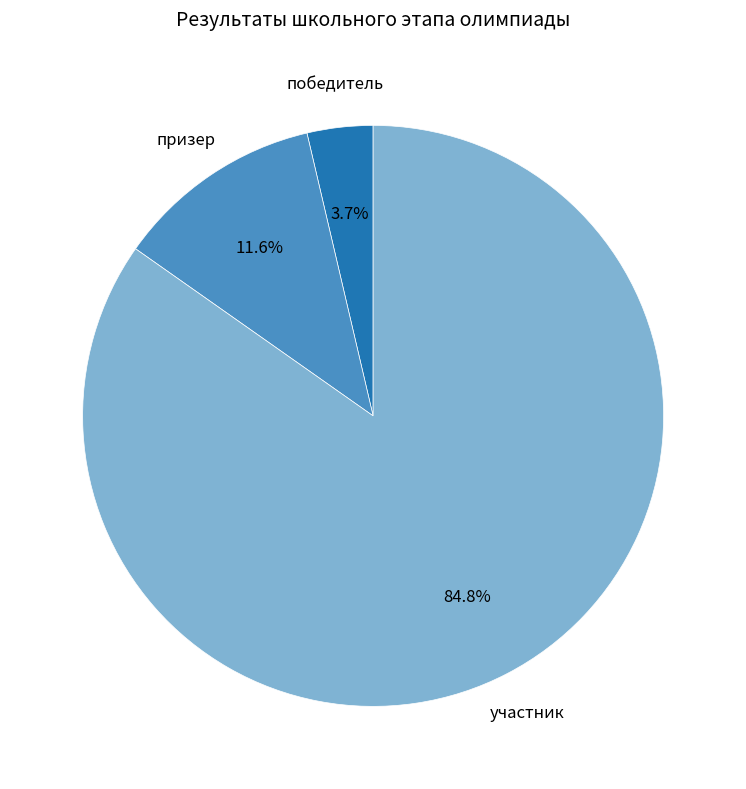

How many segments does this pie chart have?

3